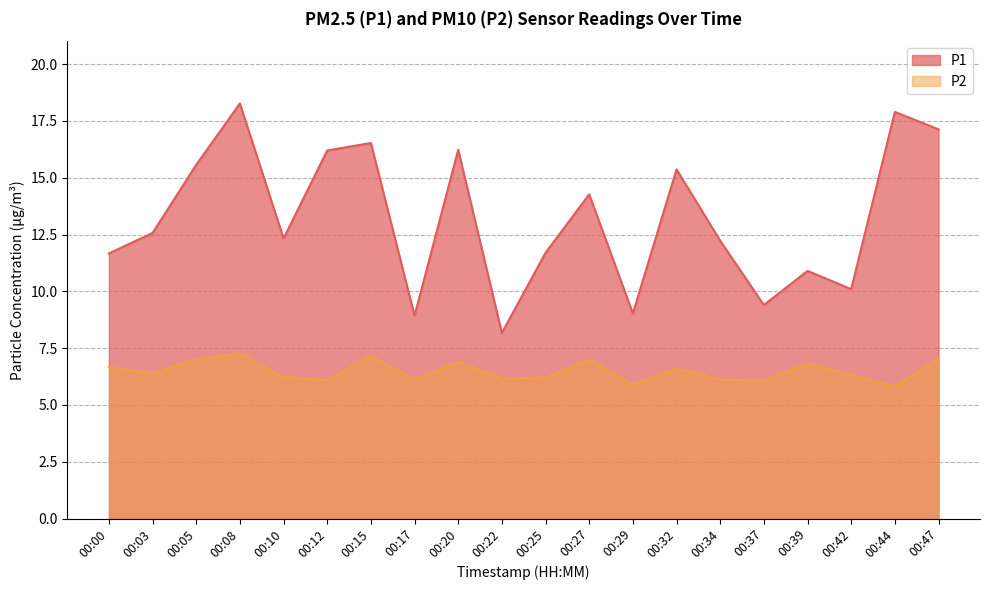

At which label does P2 first exceed 6?

00:00